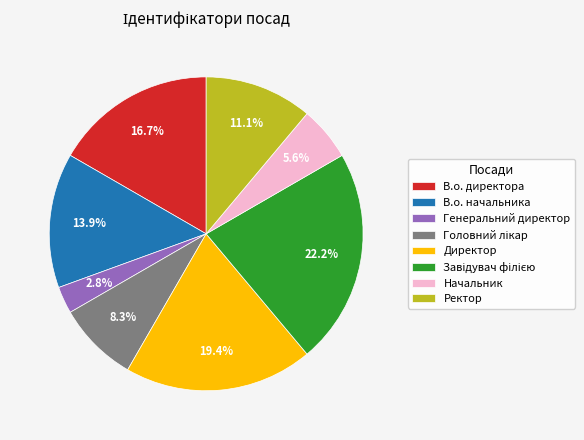

Between Начальник and Генеральний директор, which is larger?

Начальник